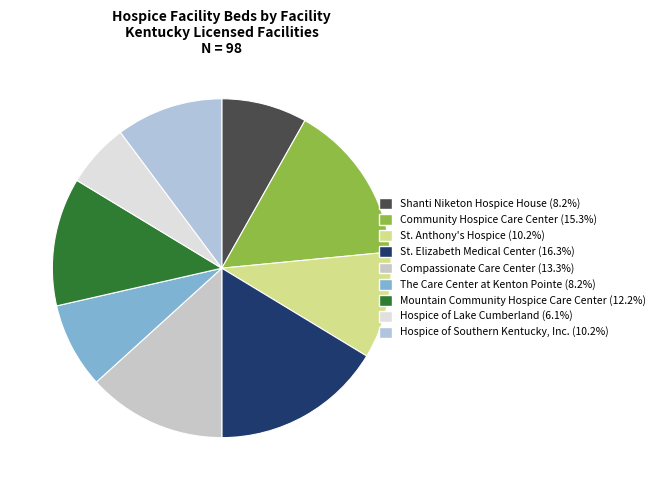

Do The Care Center at Kenton Pointe and St. Anthony's Hospice together represent more than half of the pie?

No